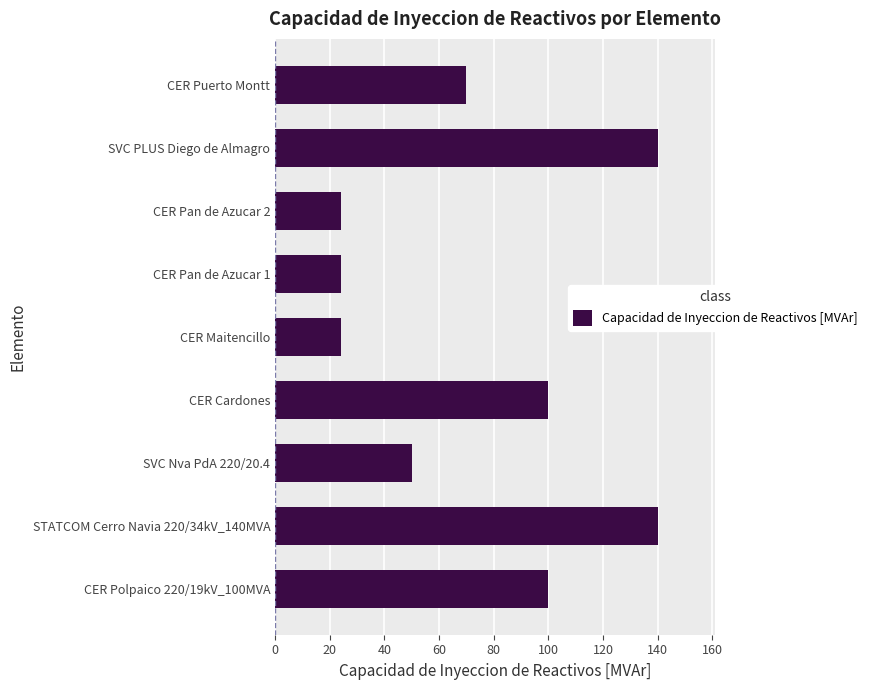

The chart shows a value of 70 at CER Puerto Montt. True or false?

True